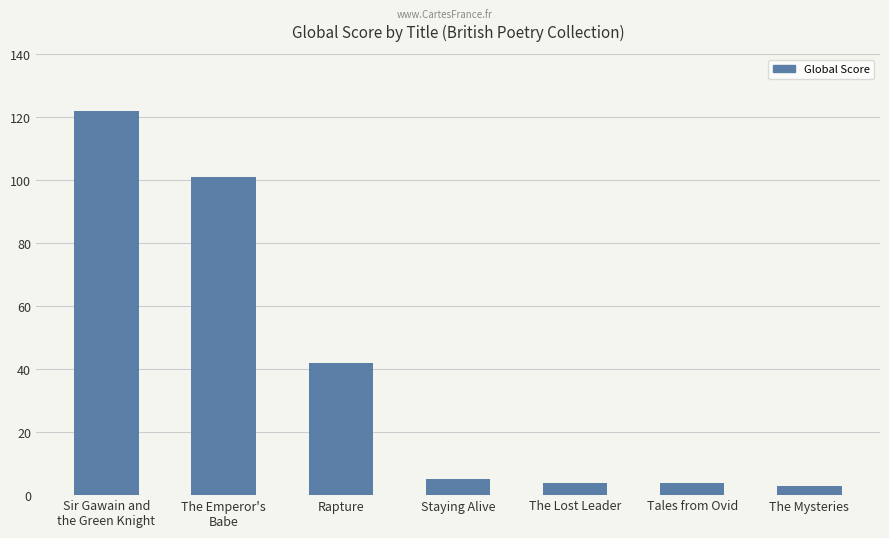

Does the chart contain any negative values?

No